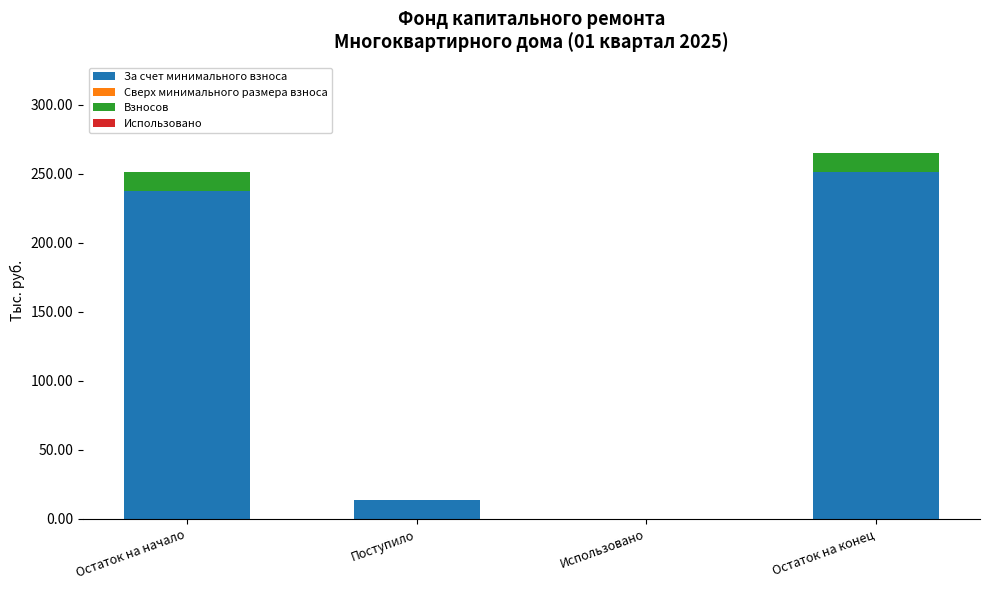

What is the total value across all series at Остаток на начало?

251.2